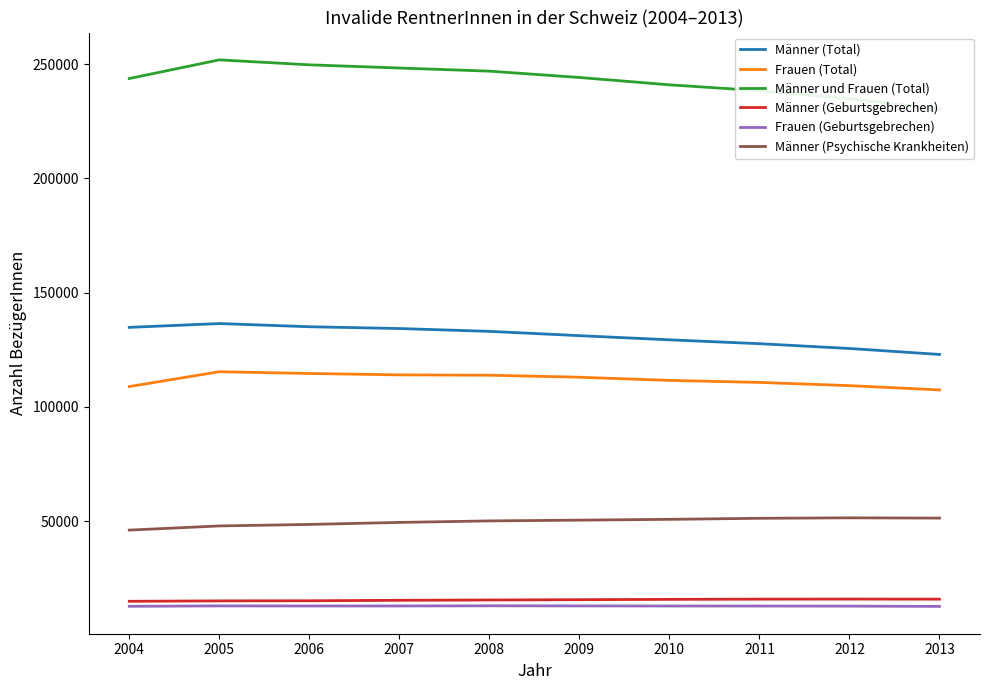

The value of Männer (Total) at 2004 is 54139. True or false?

False